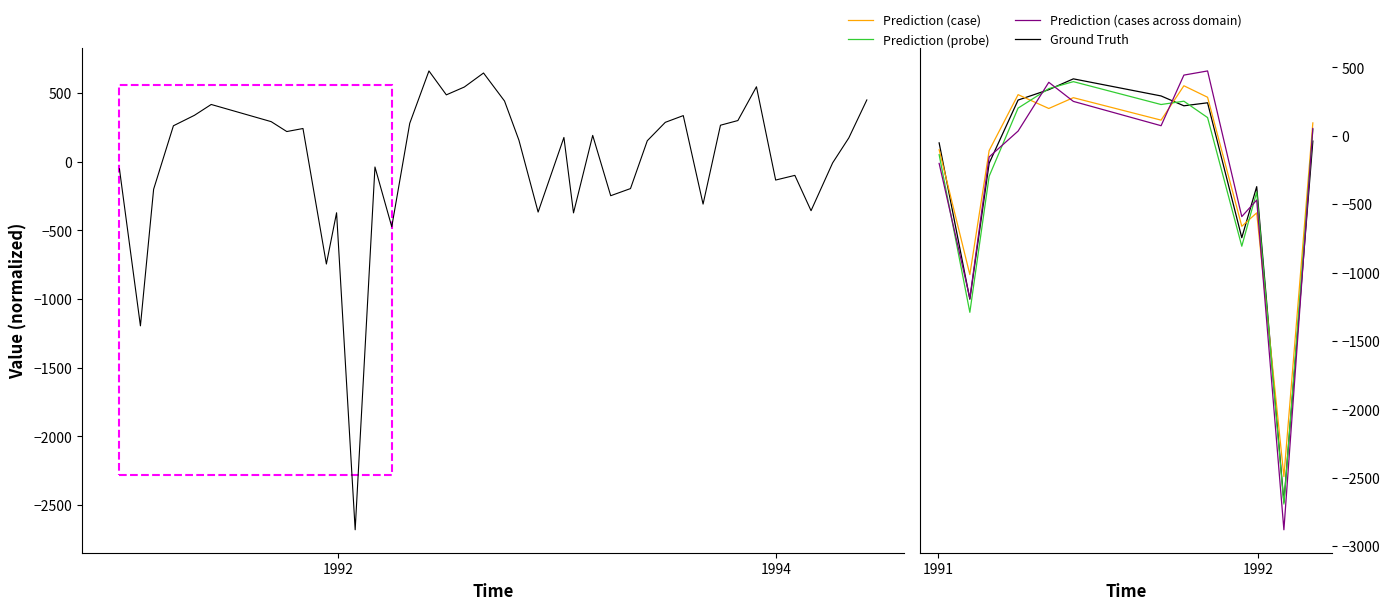

How many negative values does the Ground Truth series have?

7